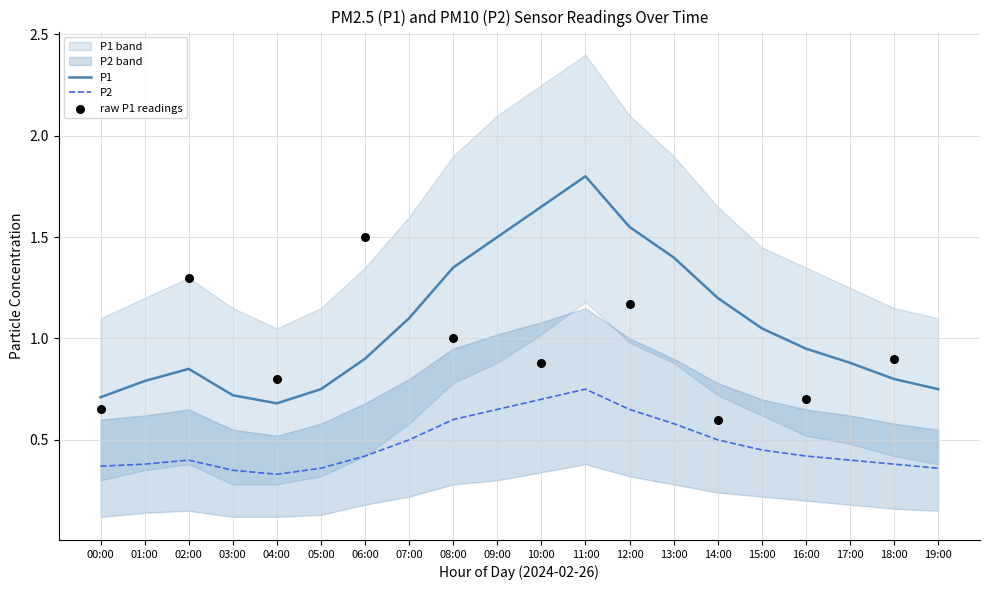

True or false: P2 and P1 intersect in this chart.

False